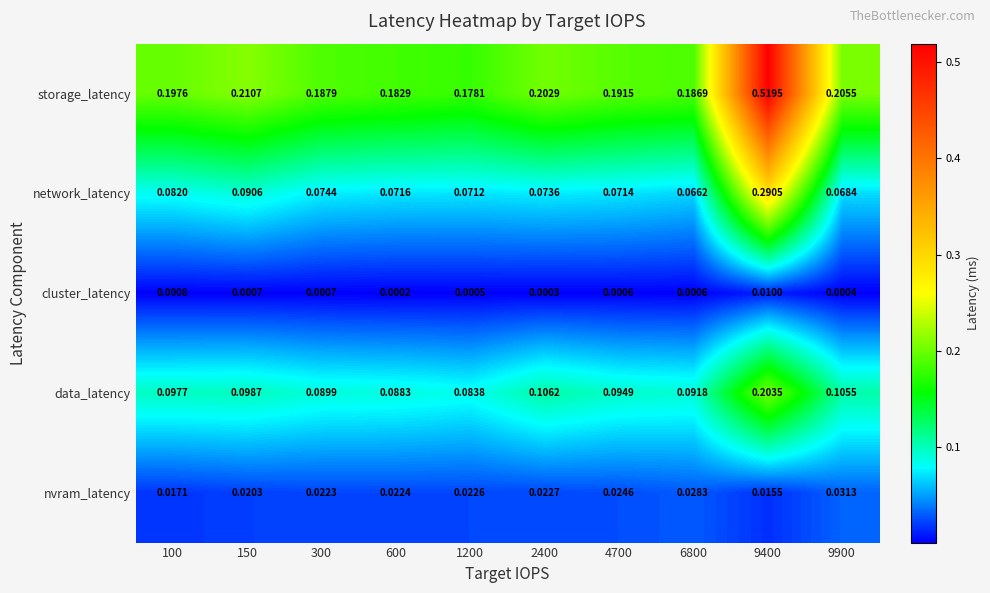

Rank the series by their maximum value, from lowest to highest.

cluster_latency, nvram_latency, data_latency, network_latency, storage_latency